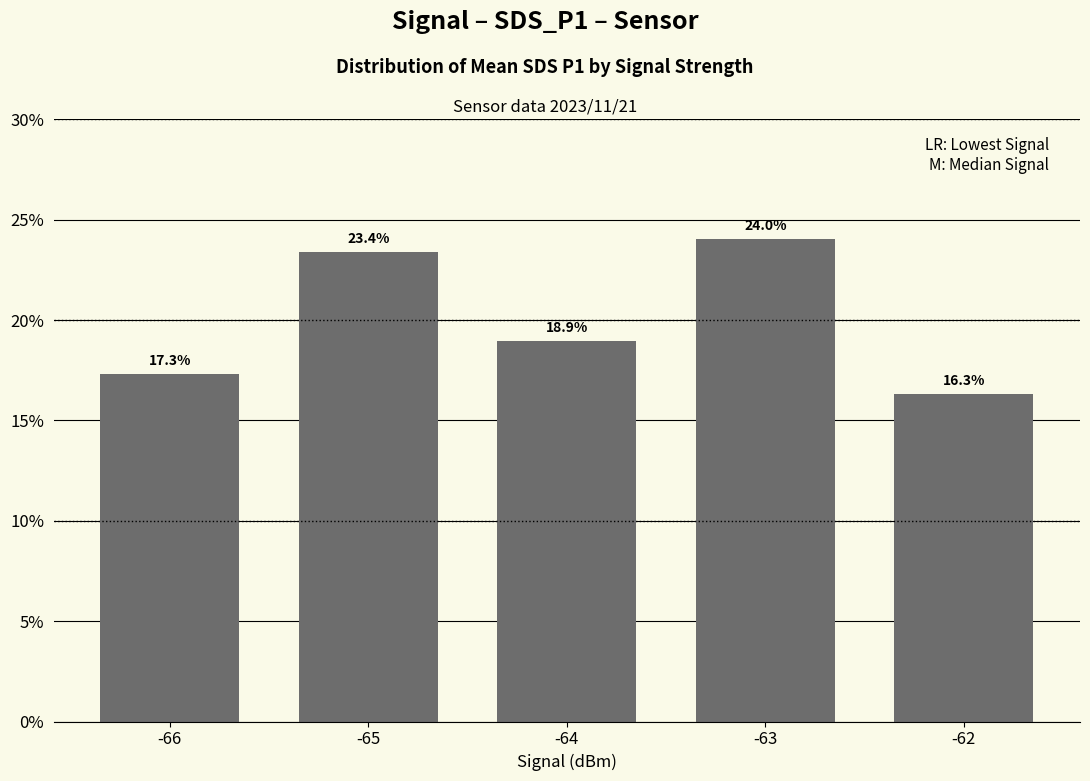

Does the chart contain stacked bars?

No